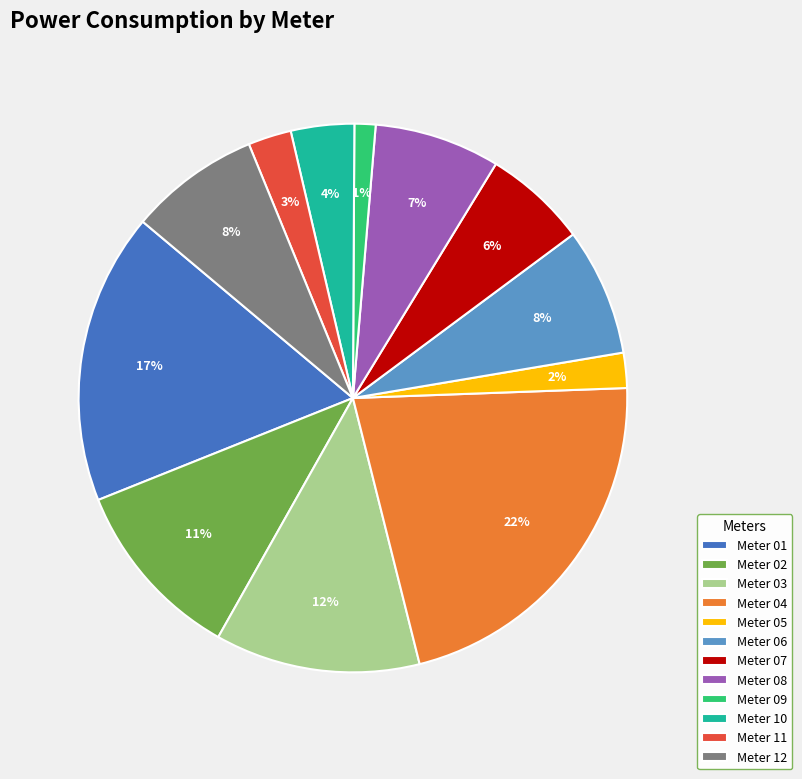

Do Meter 01 and Meter 12 together represent more than half of the pie?

No